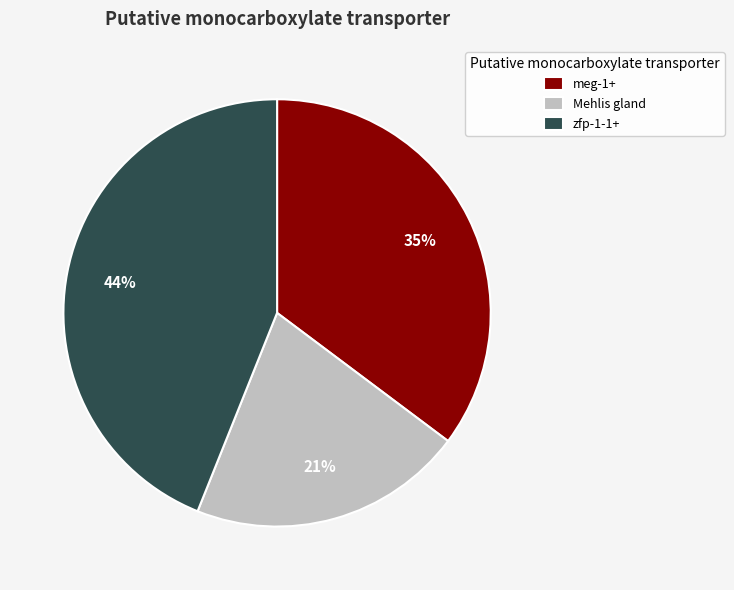

Which slice is the largest?

zfp-1-1+